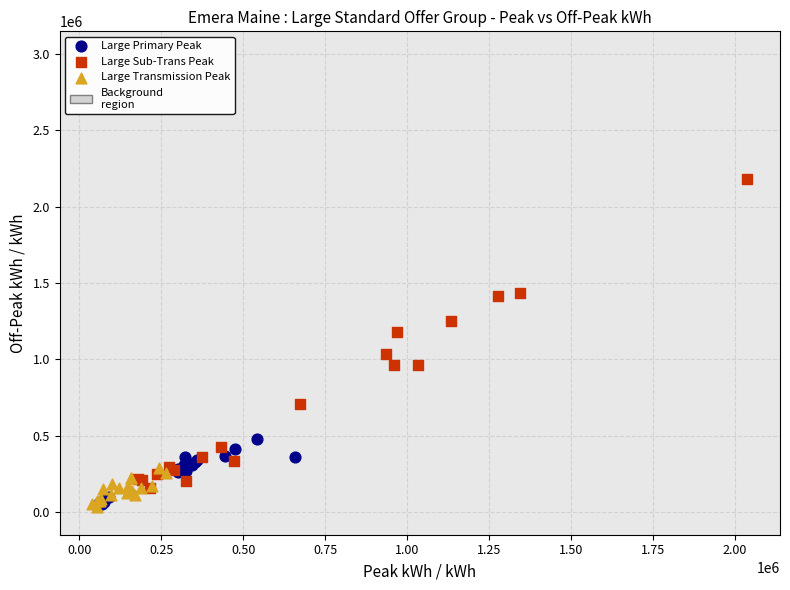

Which series has the largest Y range (max minus min)?

Large Sub-Trans Peak